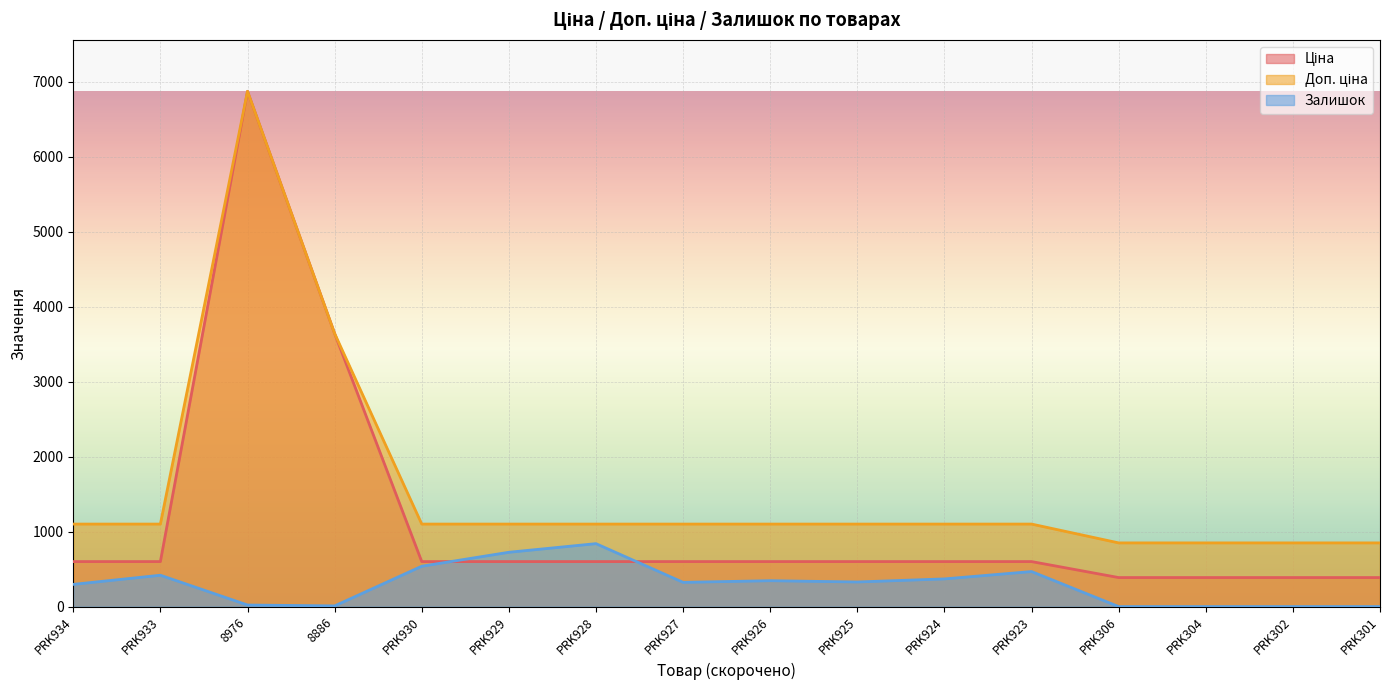

True or false: Ціна has a value of 542.1 at PRK304.

False